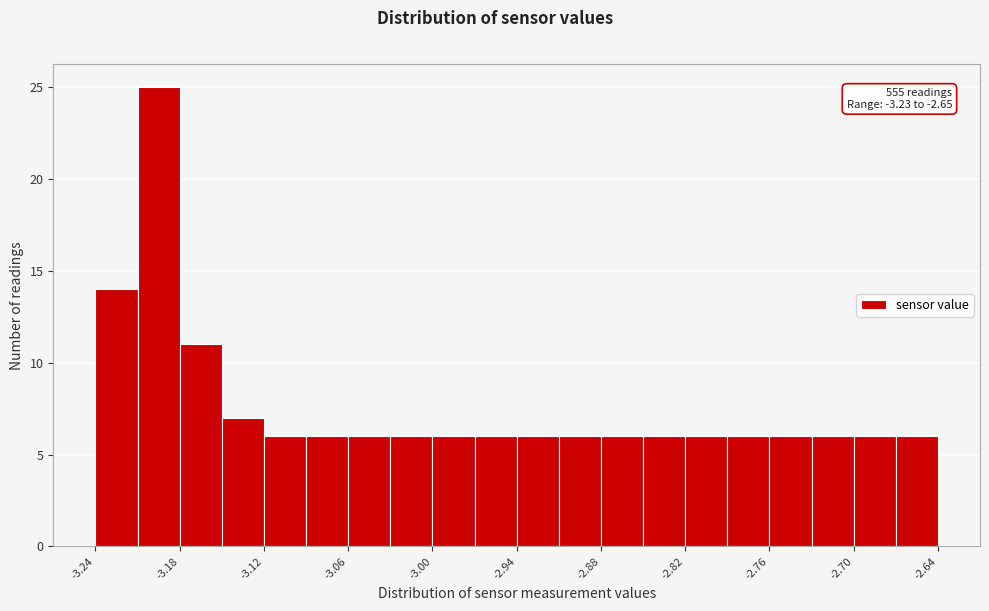

Read against the x-axis, roughly where is the centre of the tallest bar?

-3.19